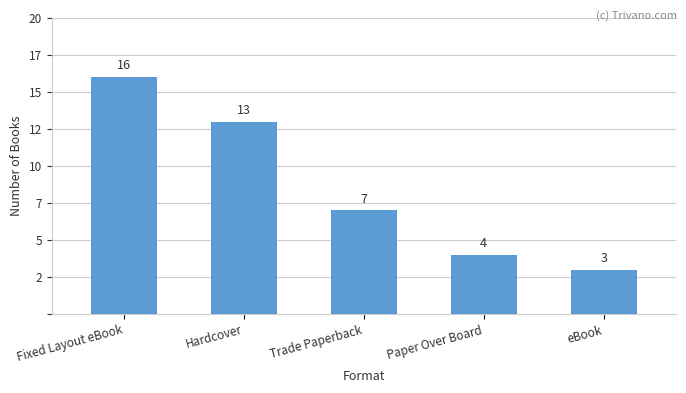

What is the difference between the values at eBook and Paper Over Board?

1